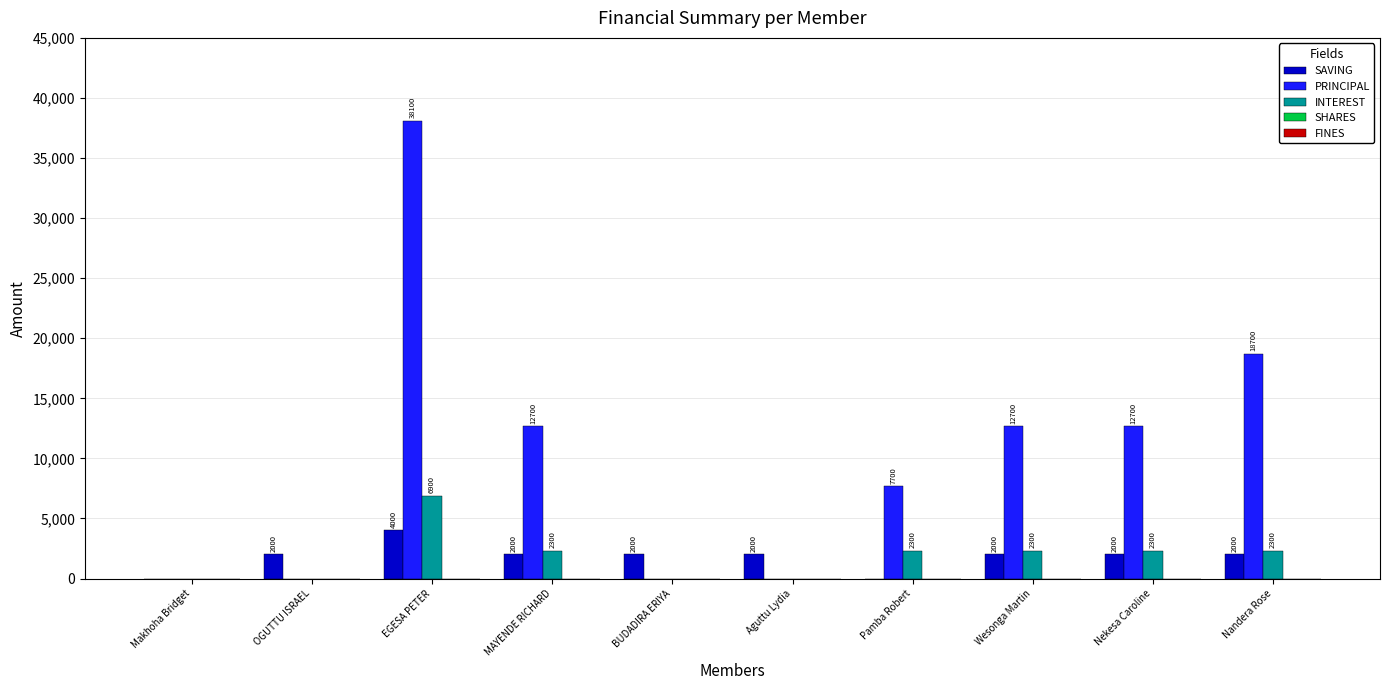

At which label does INTEREST reach its peak?

EGESA PETER